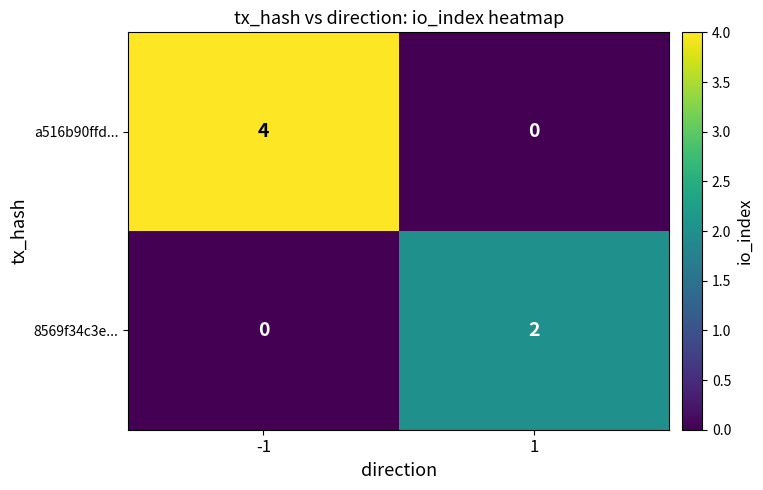

What is the maximum value shown in the chart?

4